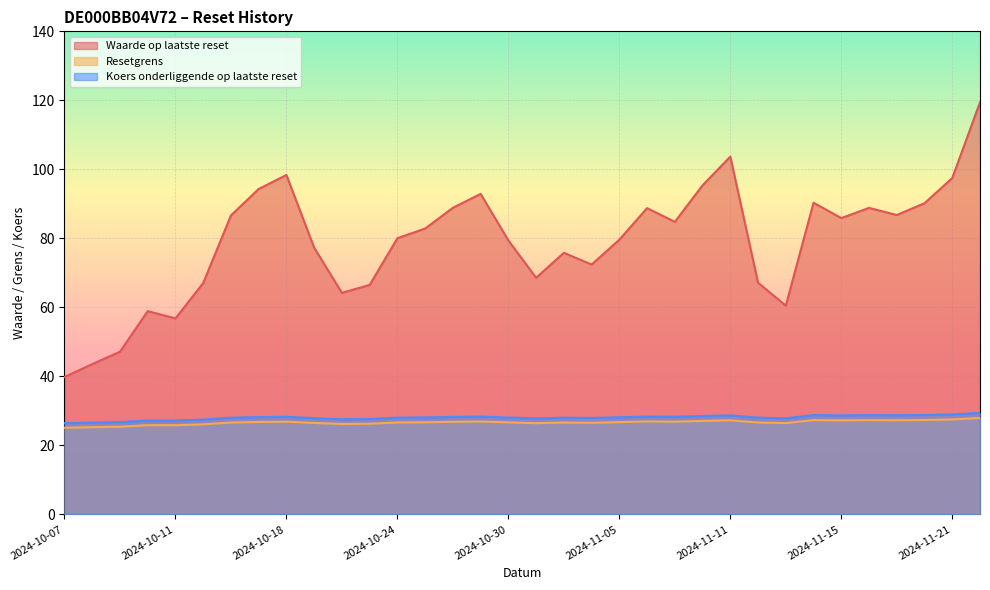

What position from the right is 2024-10-15?

28